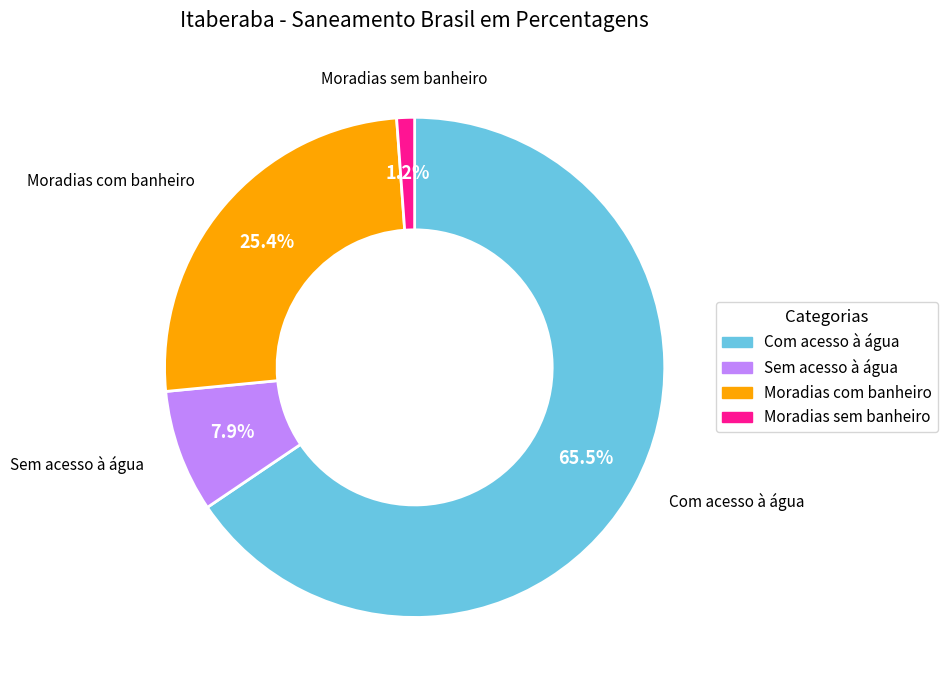

What is the total percentage of Sem acesso à água and Moradias com banheiro?

33.3%